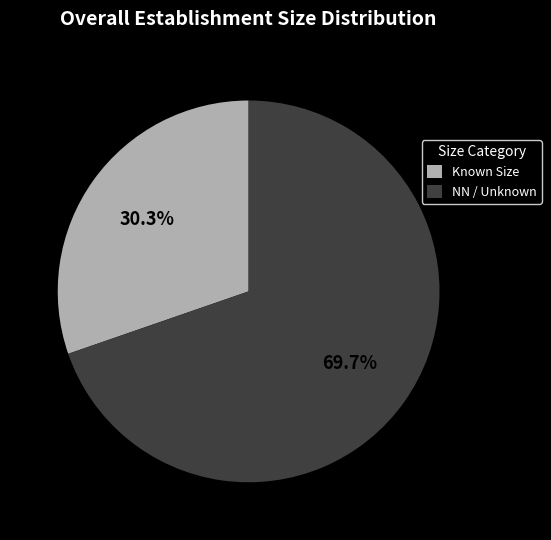

Rank the categories by value from highest to lowest.

NN / Unknown, Known Size